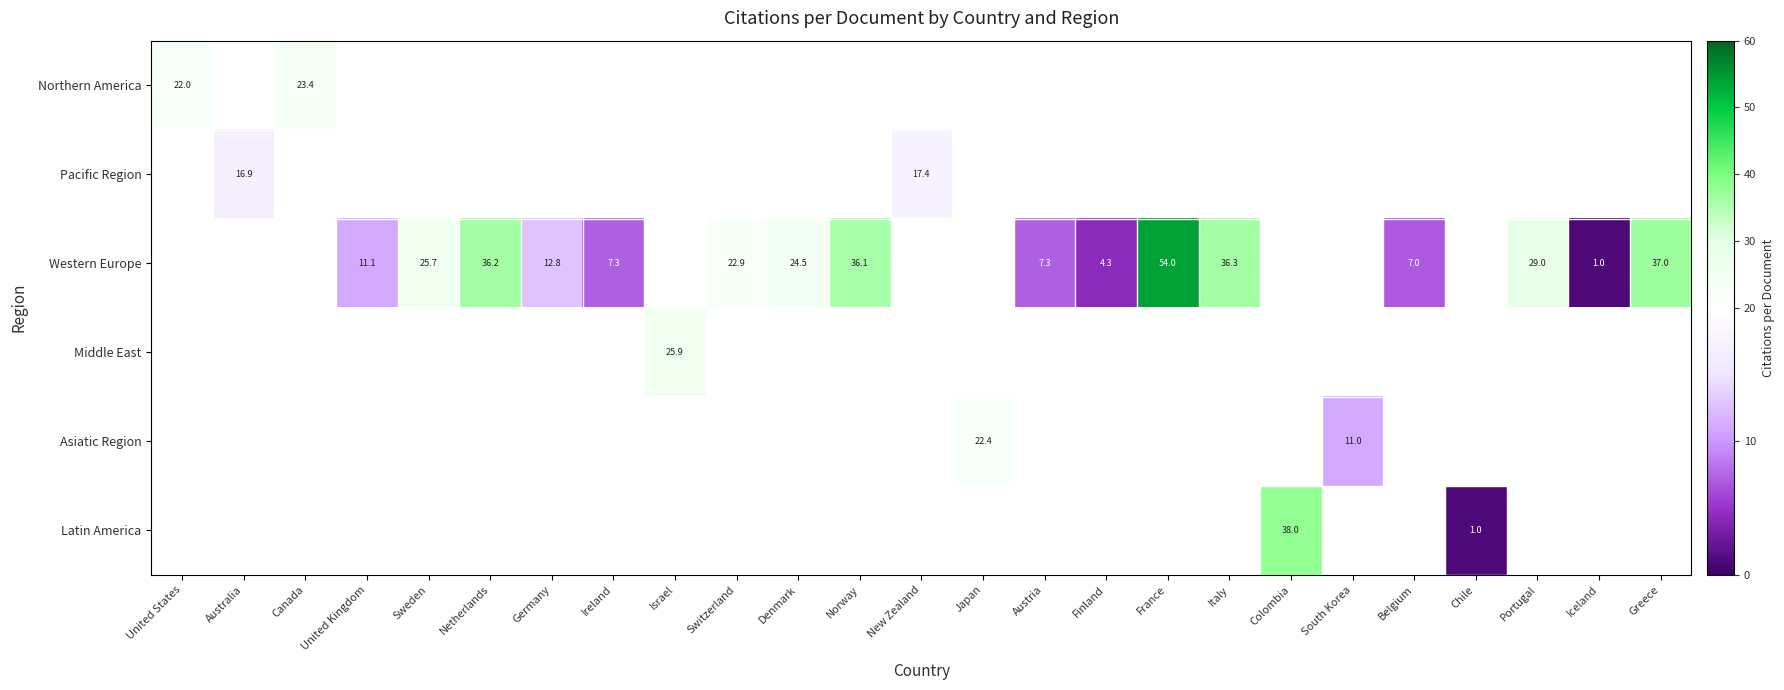

Which category has the lowest value across all series?

Iceland